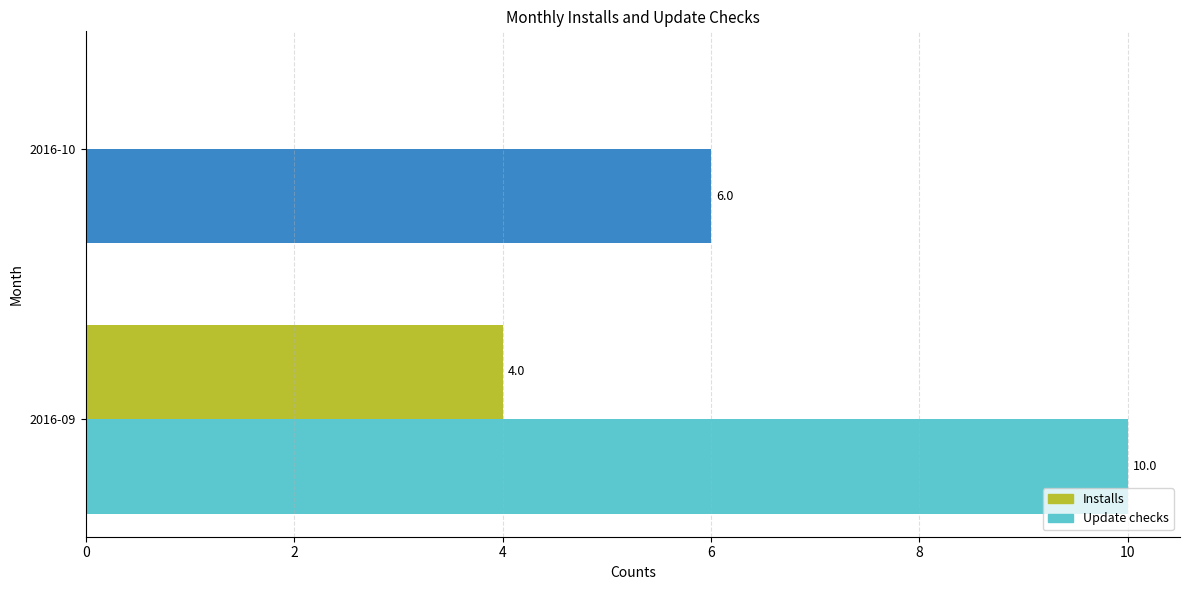

What are all the series names shown in the legend?

Installs, Update checks